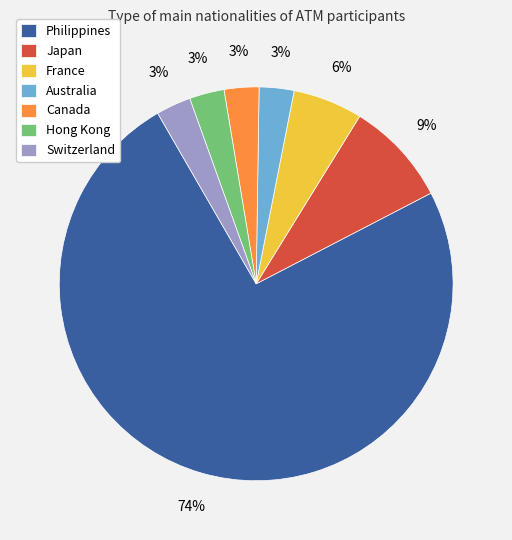

To the nearest percent, what is the difference between the Canada and Japan slice percentages?

6%